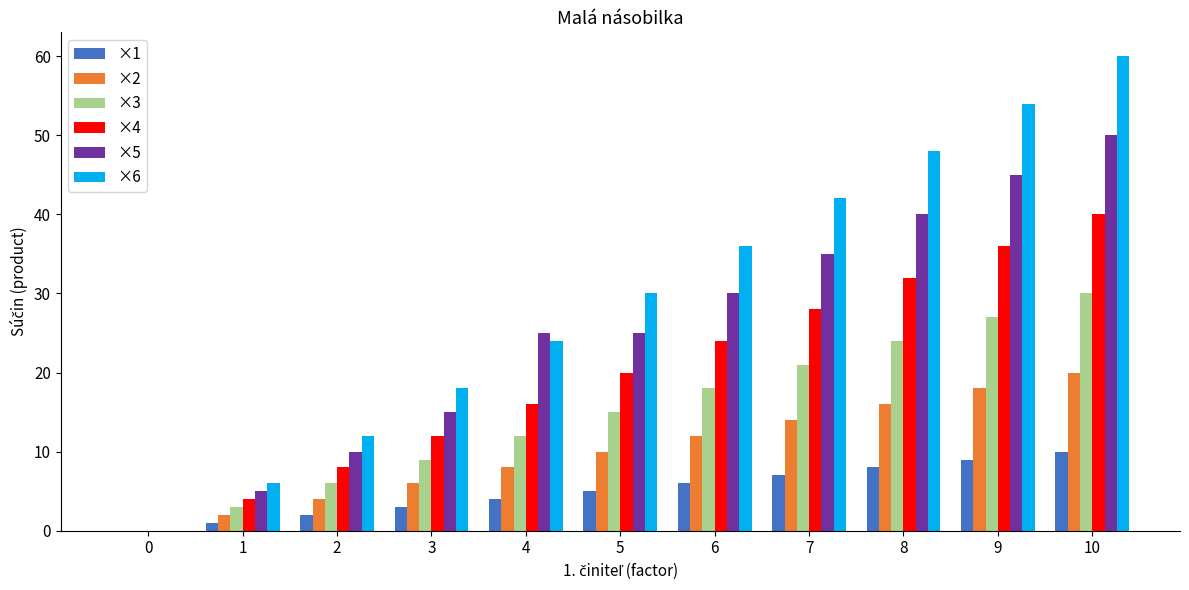

The ×3 series shows 30 at 10. True or false?

True